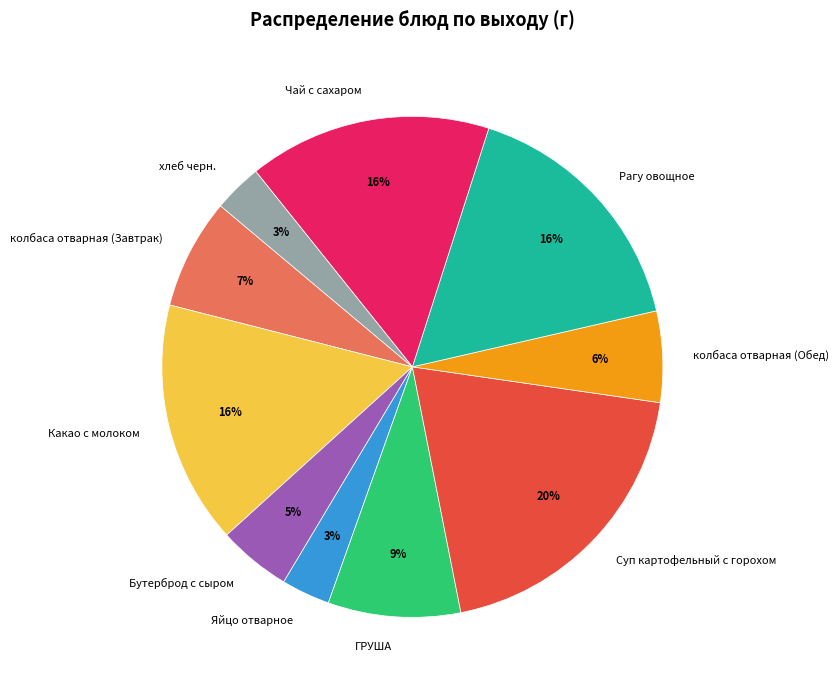

To the nearest percent, what is the combined percentage of колбаса отварная (Завтрак) and хлеб черн.?

10%